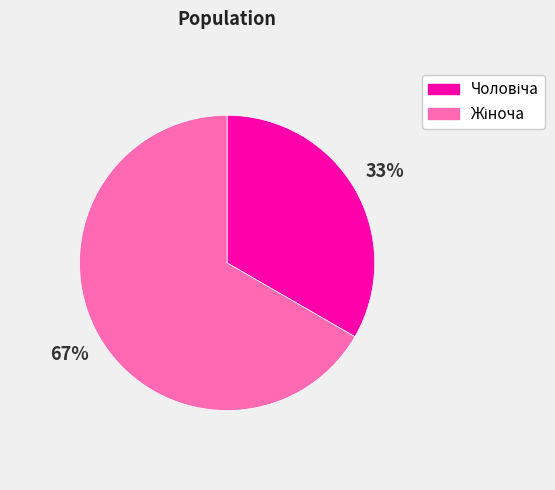

Is there a majority slice in this chart?

Yes